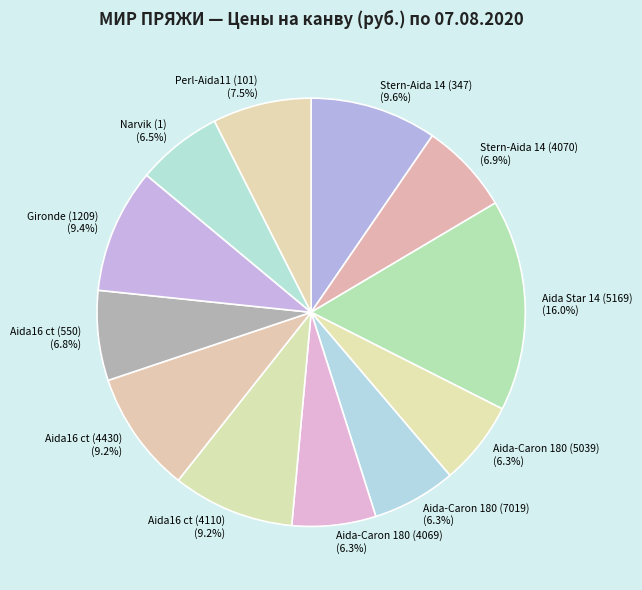

What percentage is the Stern-Aida 14 (4070) slice, to the nearest percent?

7%